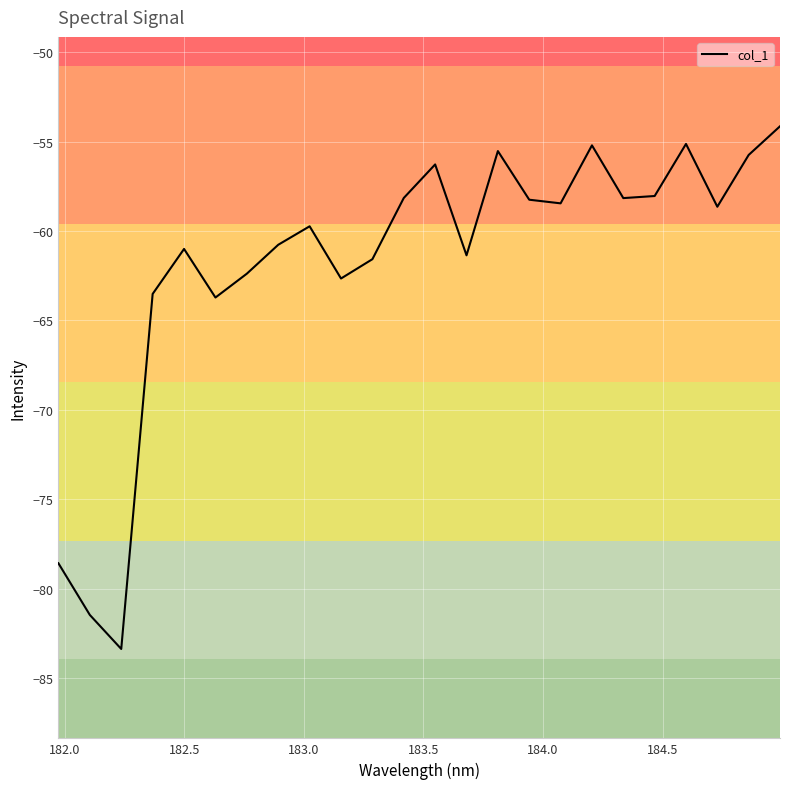

How many lines are shown in the chart?

1